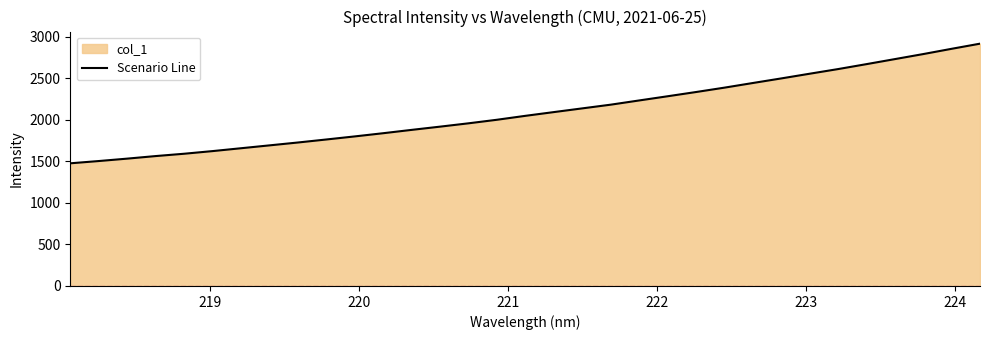

What is the minimum value shown in the chart?

1477.3